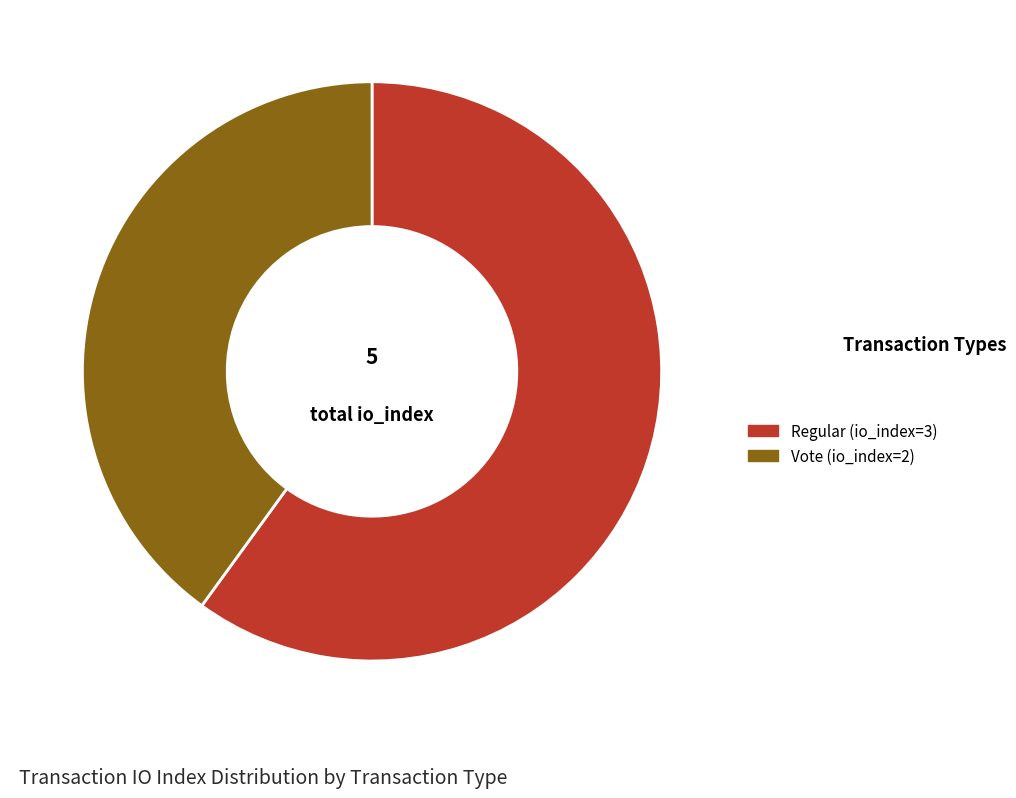

The Vote (io_index=2) slice represents 40% of the pie. True or false?

True